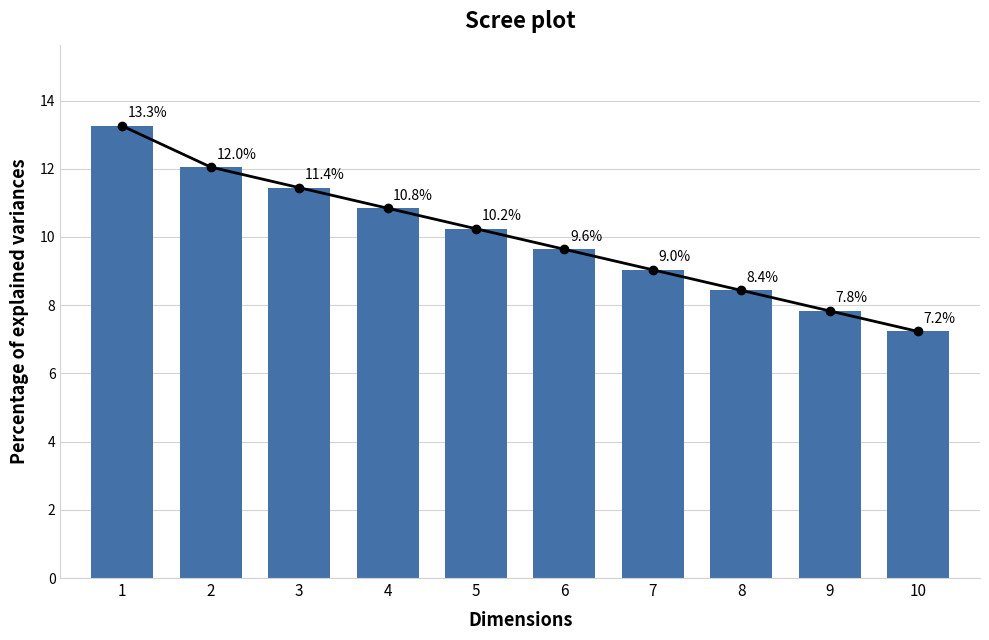

What is the change in value from 1 to 9?

-5.4